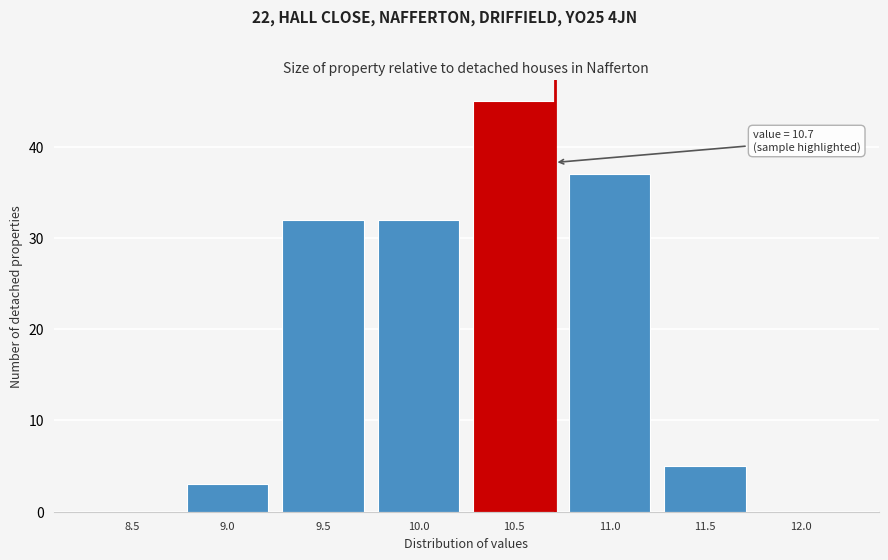

Reading left to right, extract all data points from this chart.

8.5=0	9.0=3	9.5=32	10.0=32	10.5=45	11.0=37	11.5=5	12.0=0